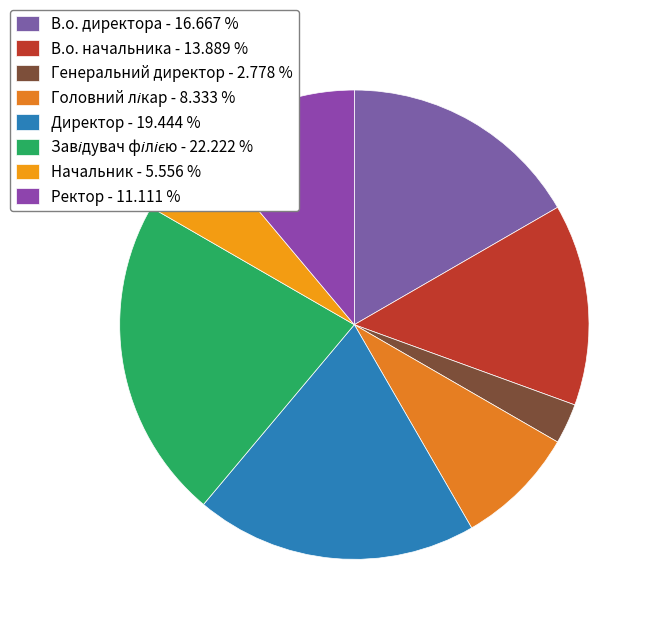

To the nearest percent, what portion does Головний лікар represent?

8%